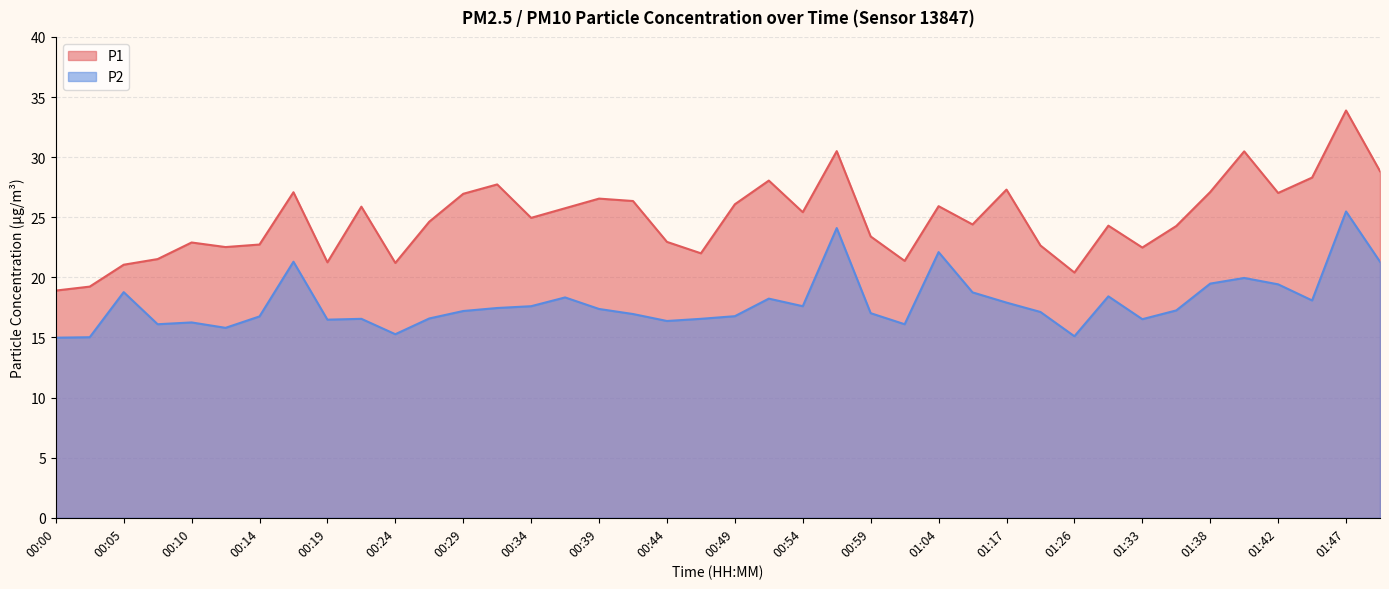

Reading left to right, transcribe all the data shown in this chart.

P1: 18.9	19.2	21.1	21.5	22.9	22.5	22.7	27.1	21.2	25.9	21.2	24.6	26.9	27.7	24.9	25.8	26.6	26.4	22.9	22.0	26.1	28.1	25.4	30.5	23.4	21.4	25.9	24.4	27.3	22.6	20.4	24.3	22.5	24.3	27.1	30.5	27.0	28.3	33.9	28.8
P2: 15.0	15.0	18.8	16.1	16.2	15.8	16.8	21.3	16.5	16.6	15.3	16.6	17.2	17.4	17.6	18.3	17.4	16.9	16.4	16.6	16.8	18.2	17.6	24.1	17.0	16.1	22.1	18.8	17.9	17.1	15.1	18.4	16.5	17.2	19.5	19.9	19.4	18.1	25.5	21.3